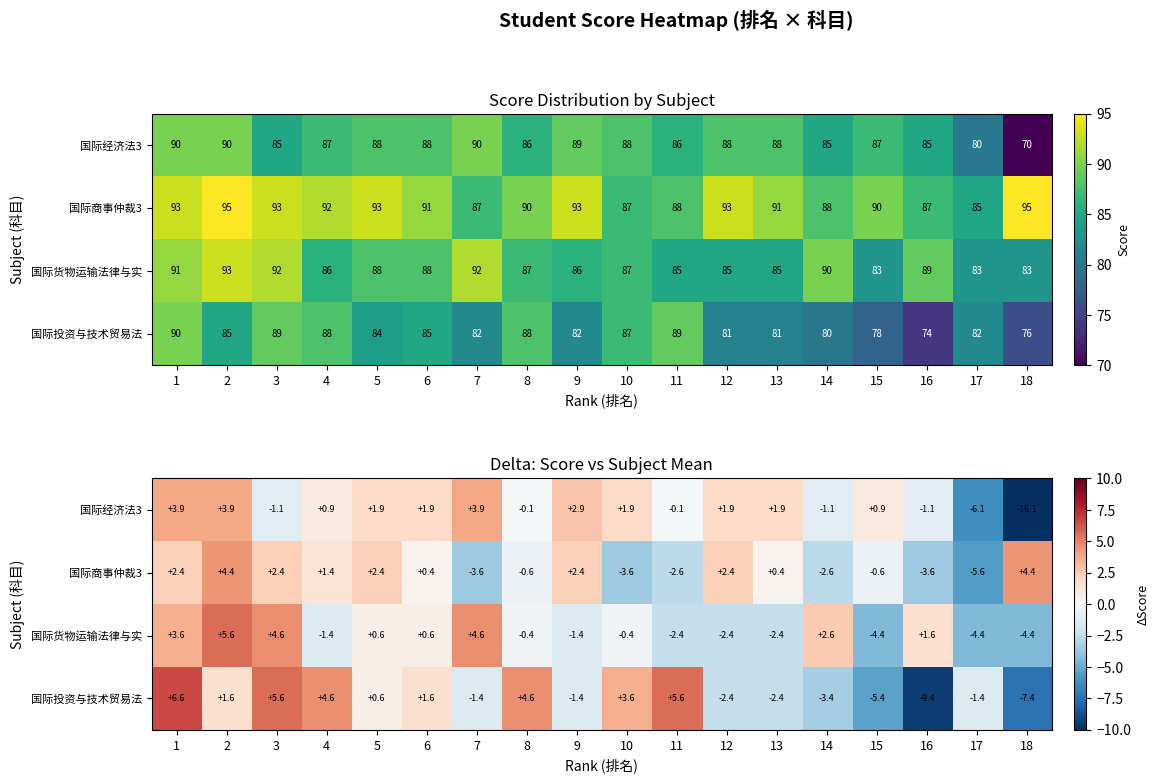

Where does the 国际商事仲裁3 series first go above 0?

1